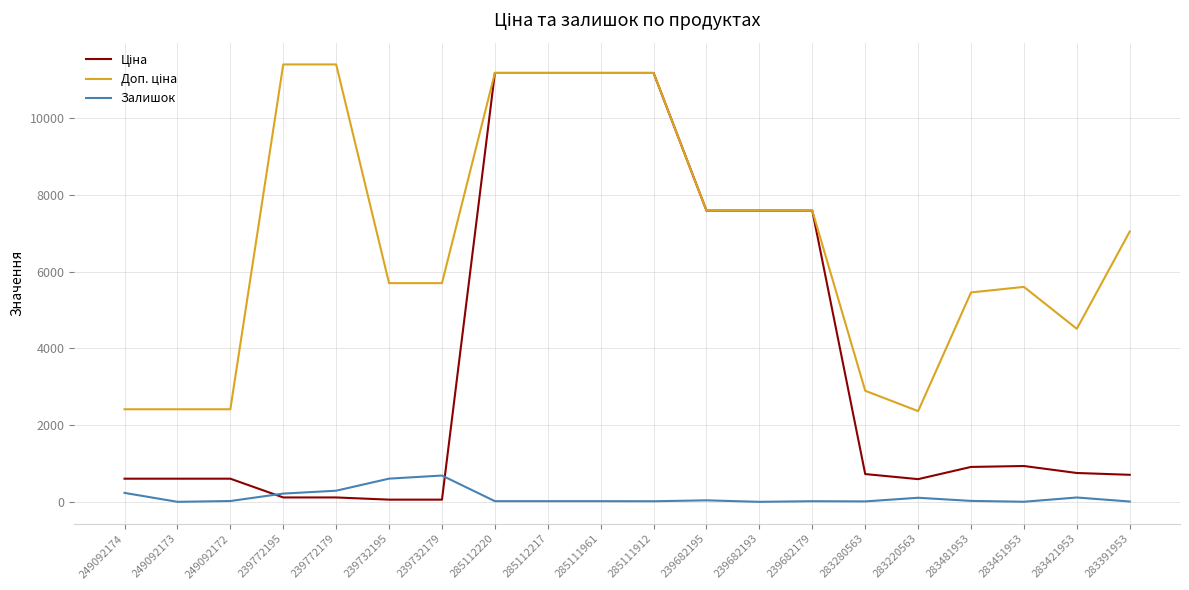

The Залишок series shows 605.0 at 239732195. True or false?

True